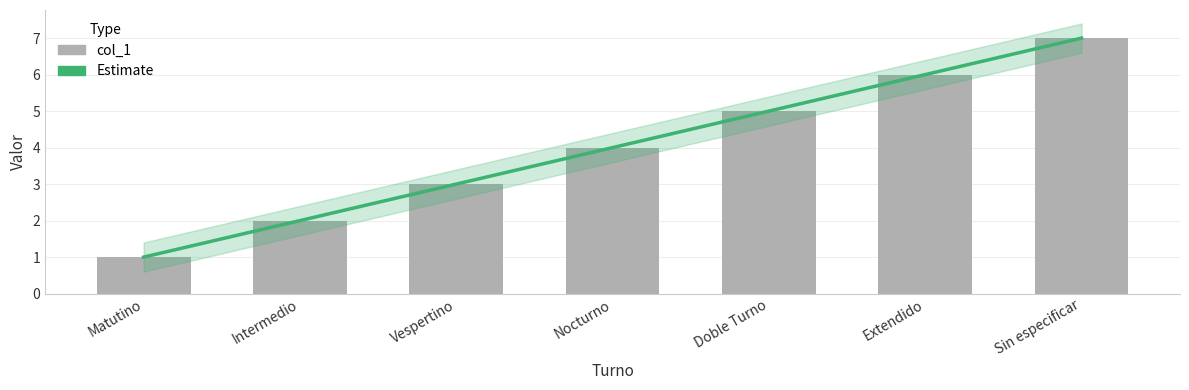

What is the label of the 6th bar from the right?

Intermedio